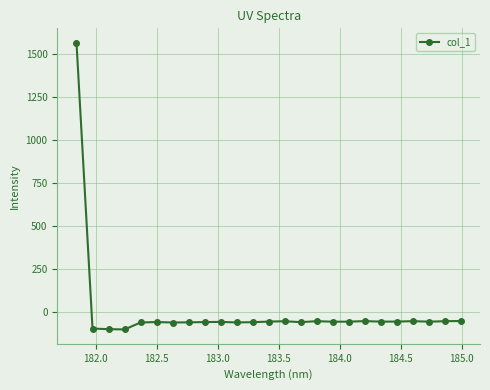

What is the average value?

3.9